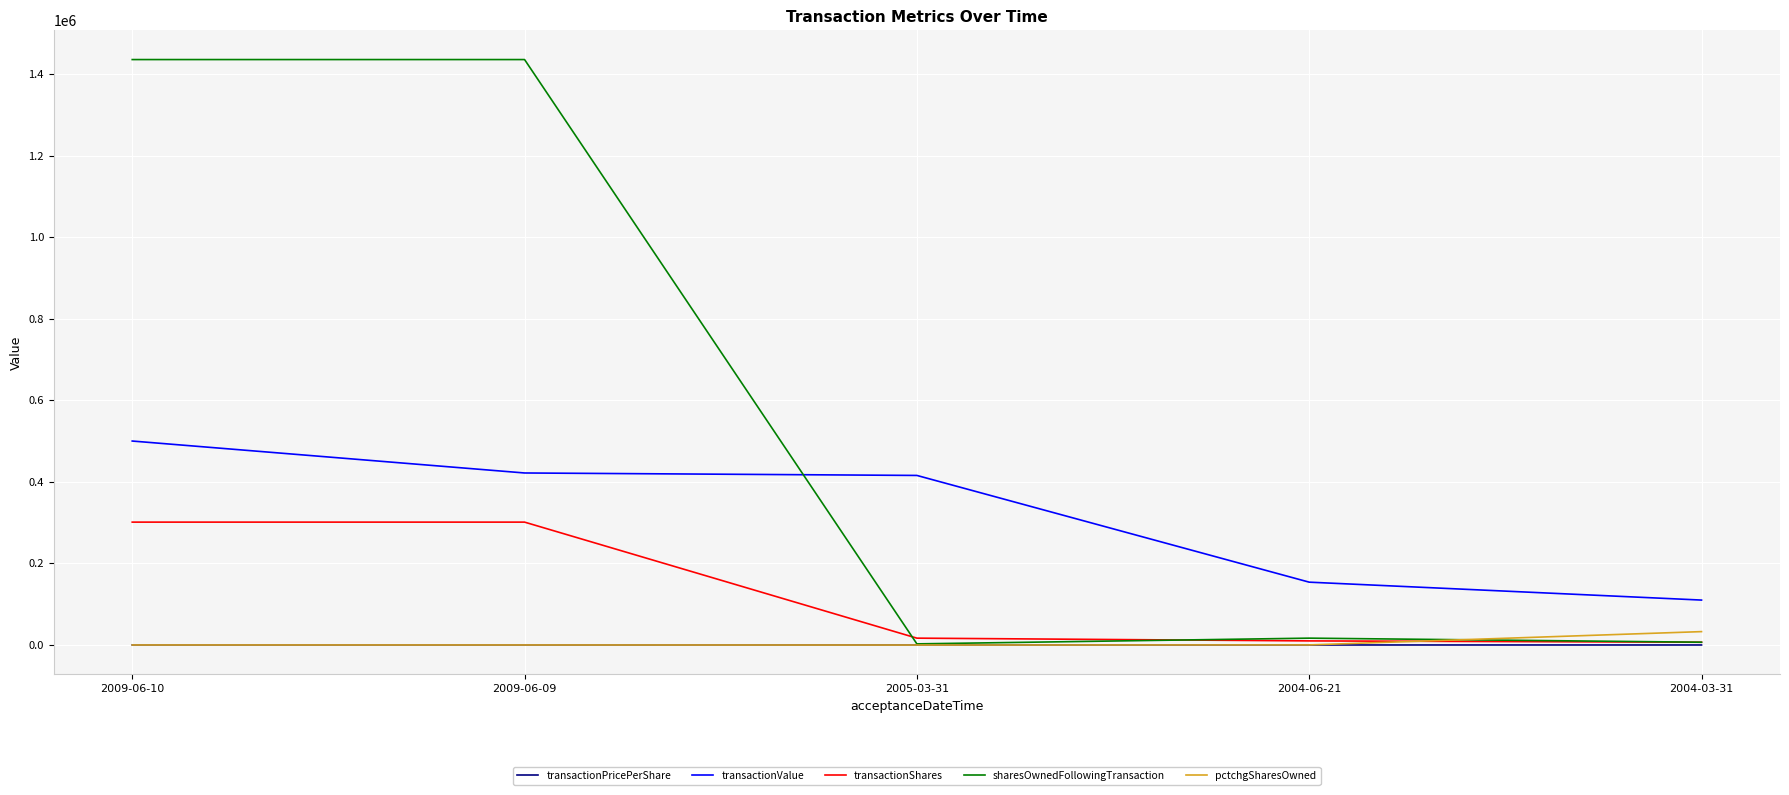

What is the maximum value shown in the chart?

1435204.0